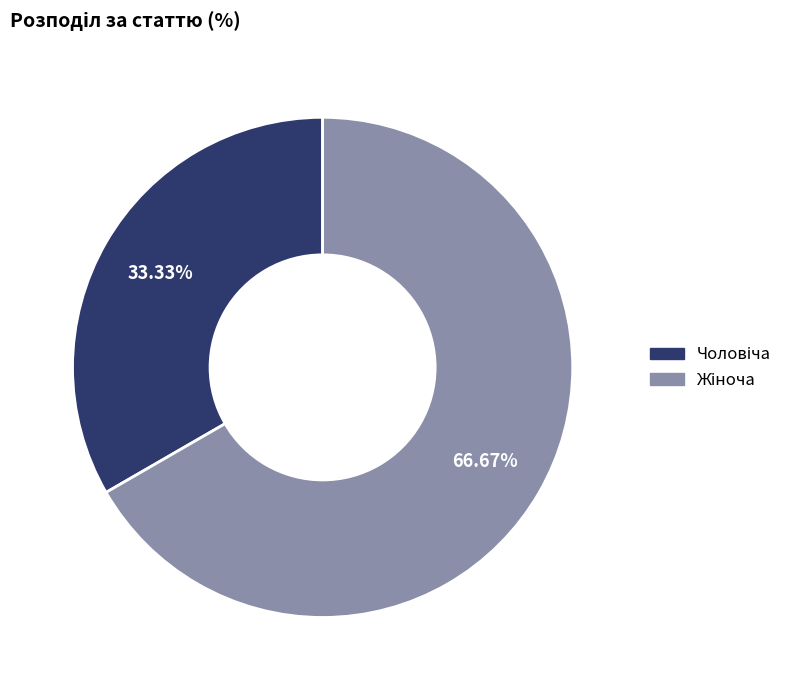

Is there a majority slice in this chart?

Yes